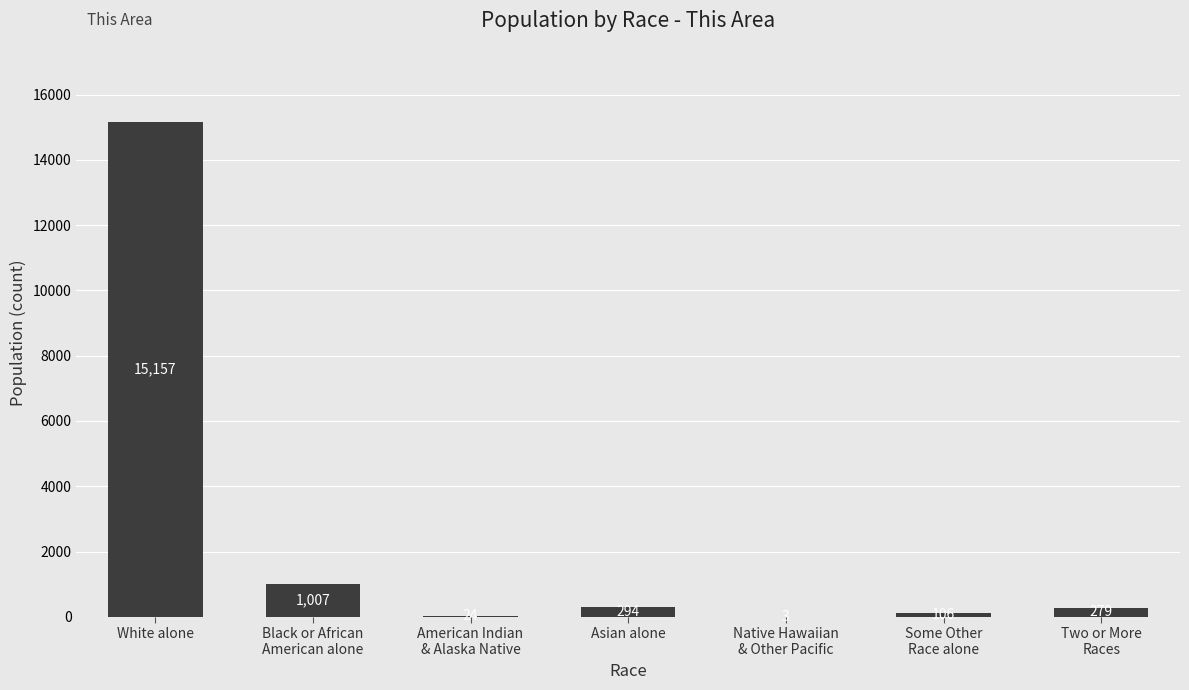

What is the greatest value displayed?

15157